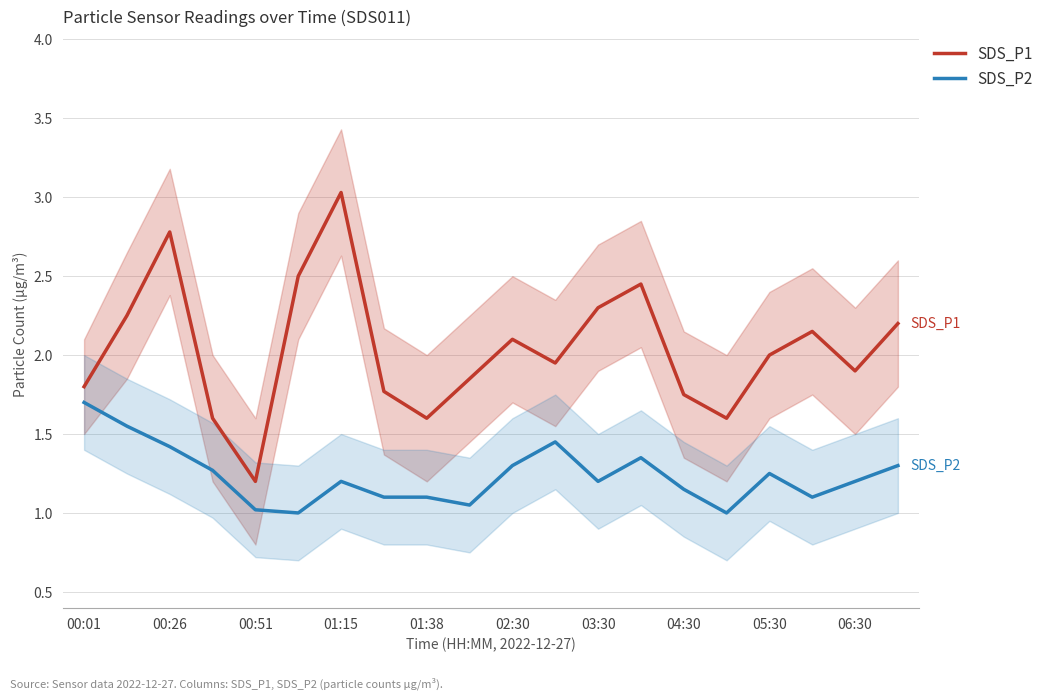

Which series has the largest range (max minus min)?

SDS_P1